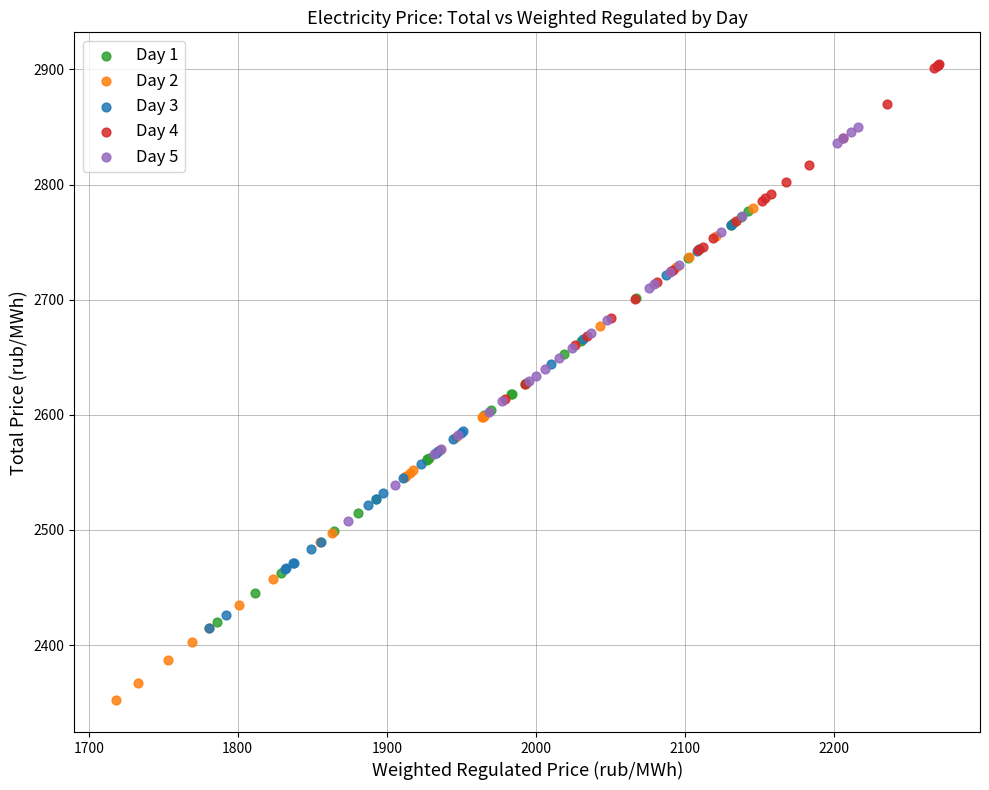

Which series contains the lowest Y value?

Day 2